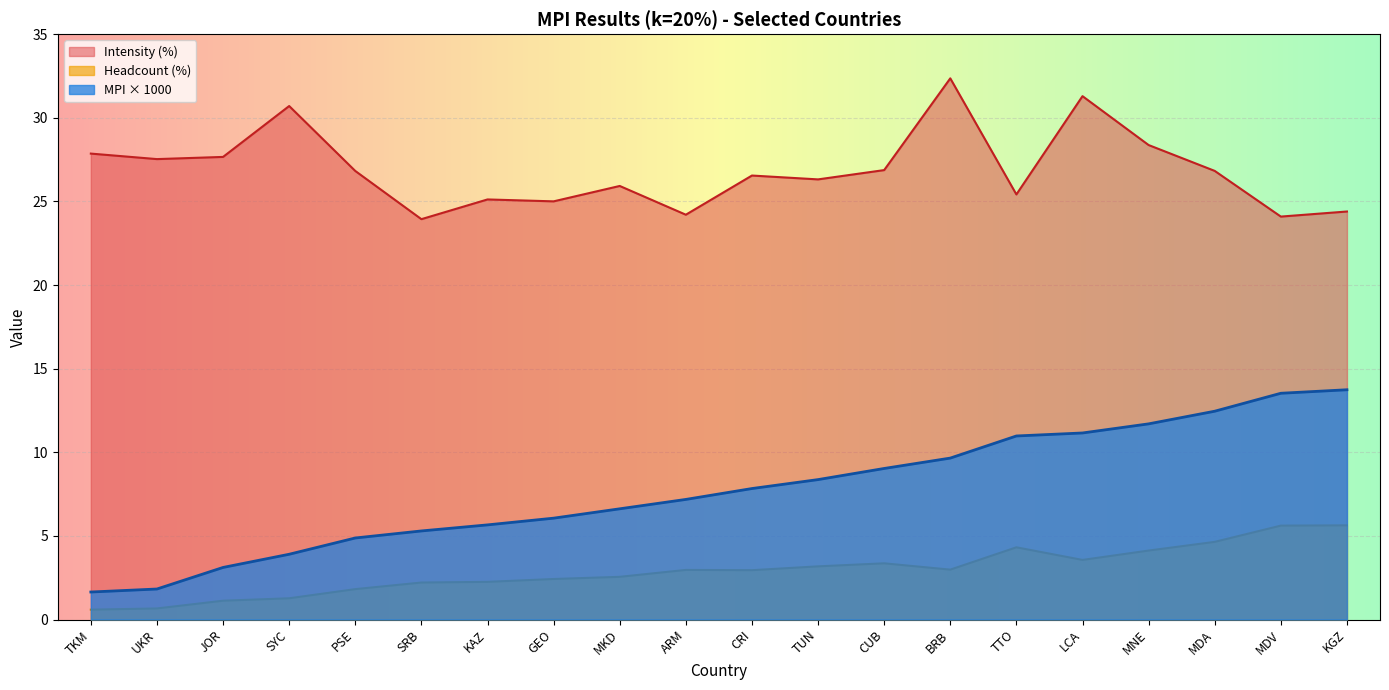

What are all the series names shown in the legend?

Intensity (%), Headcount (%), MPI × 1000